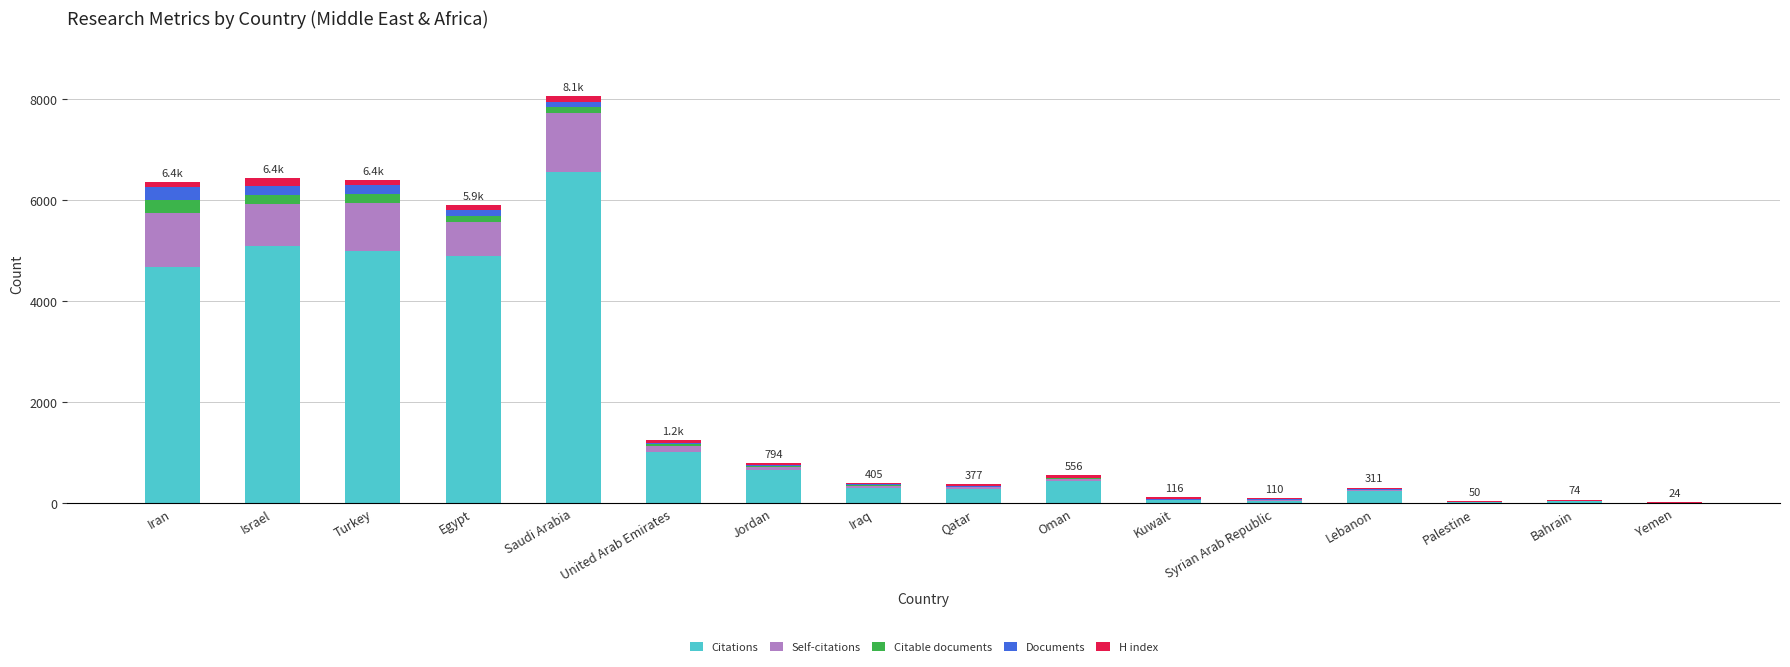

Where is Citations nearest to the value 3281?

Iran